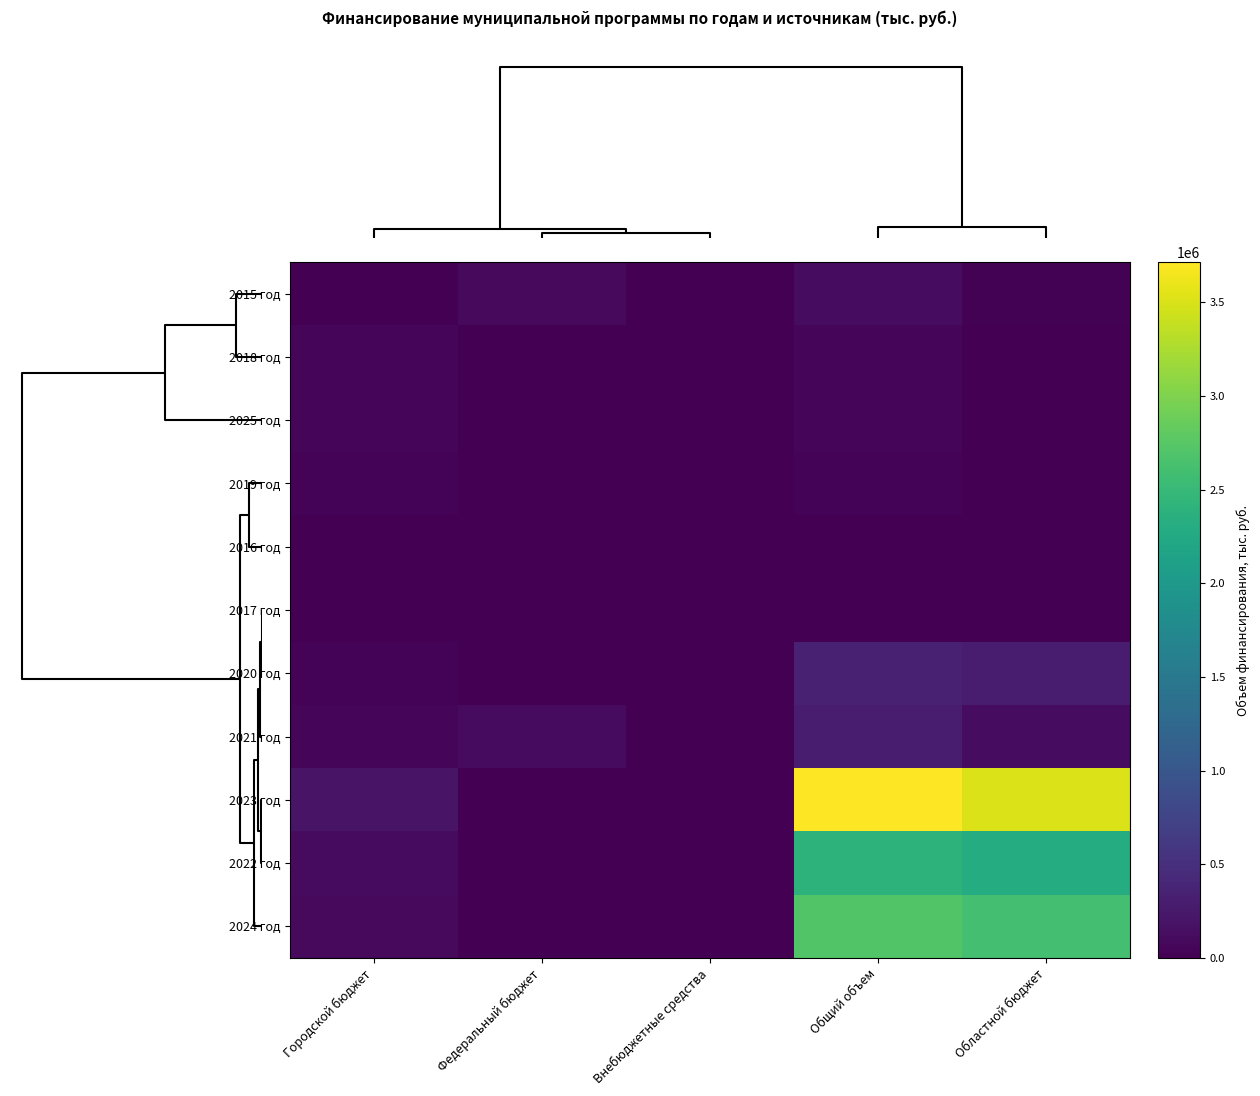

Reading right to left, transcribe all the data shown in this chart.

2015 год: Областной бюджет=17534.8	Общий объем=124964.7	Внебюджетные средства=0.0	Федеральный бюджет=98793.9	Городской бюджет=8636.0
2018 год: Областной бюджет=11376.3	Общий объем=69879.7	Внебюджетные средства=0.0	Федеральный бюджет=0.0	Городской бюджет=58503.4
2025 год: Областной бюджет=0.0	Общий объем=66393.7	Внебюджетные средства=0.0	Федеральный бюджет=0.0	Городской бюджет=66393.7
2019 год: Областной бюджет=3326.0	Общий объем=35279.0	Внебюджетные средства=0.0	Федеральный бюджет=0.0	Городской бюджет=31953.0
2016 год: Областной бюджет=0.0	Общий объем=9216.5	Внебюджетные средства=0.0	Федеральный бюджет=0.0	Городской бюджет=9216.5
2017 год: Областной бюджет=0.0	Общий объем=13966.9	Внебюджетные средства=0.0	Федеральный бюджет=0.0	Городской бюджет=13966.9
2020 год: Областной бюджет=302434.8	Общий объем=344066.5	Внебюджетные средства=0.0	Федеральный бюджет=0.0	Городской бюджет=41631.7
2021 год: Областной бюджет=129063.2	Общий объем=301555.0	Внебюджетные средства=0.0	Федеральный бюджет=115023.2	Городской бюджет=57468.6
2023 год: Областной бюджет=3524637.2	Общий объем=3715061.7	Внебюджетные средства=0.0	Федеральный бюджет=0.0	Городской бюджет=190424.5
2022 год: Областной бюджет=2295429.3	Общий объем=2401755.4	Внебюджетные средства=0.0	Федеральный бюджет=0.0	Городской бюджет=106326.1
2024 год: Областной бюджет=2603782.6	Общий объем=2701516.0	Внебюджетные средства=0.0	Федеральный бюджет=0.0	Городской бюджет=97733.4